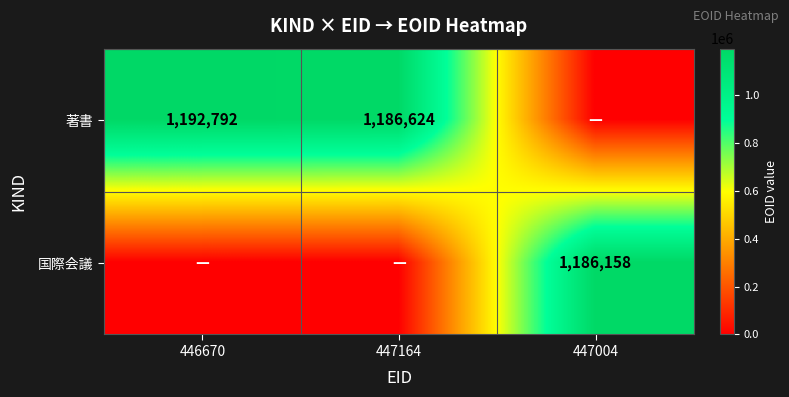

True or false: 著書 has a value of 1192792 at 446670.

True